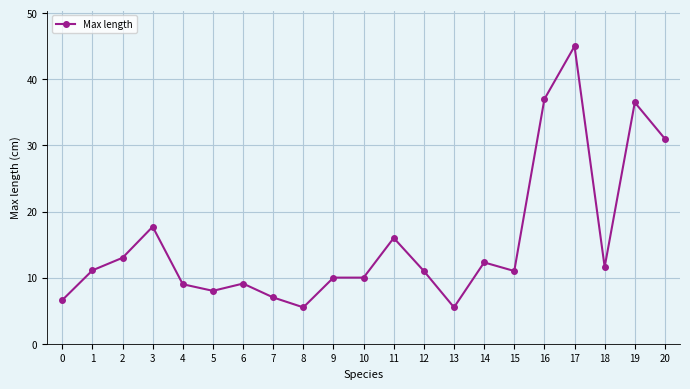

What is the value of the 11th point from the left?

10.0